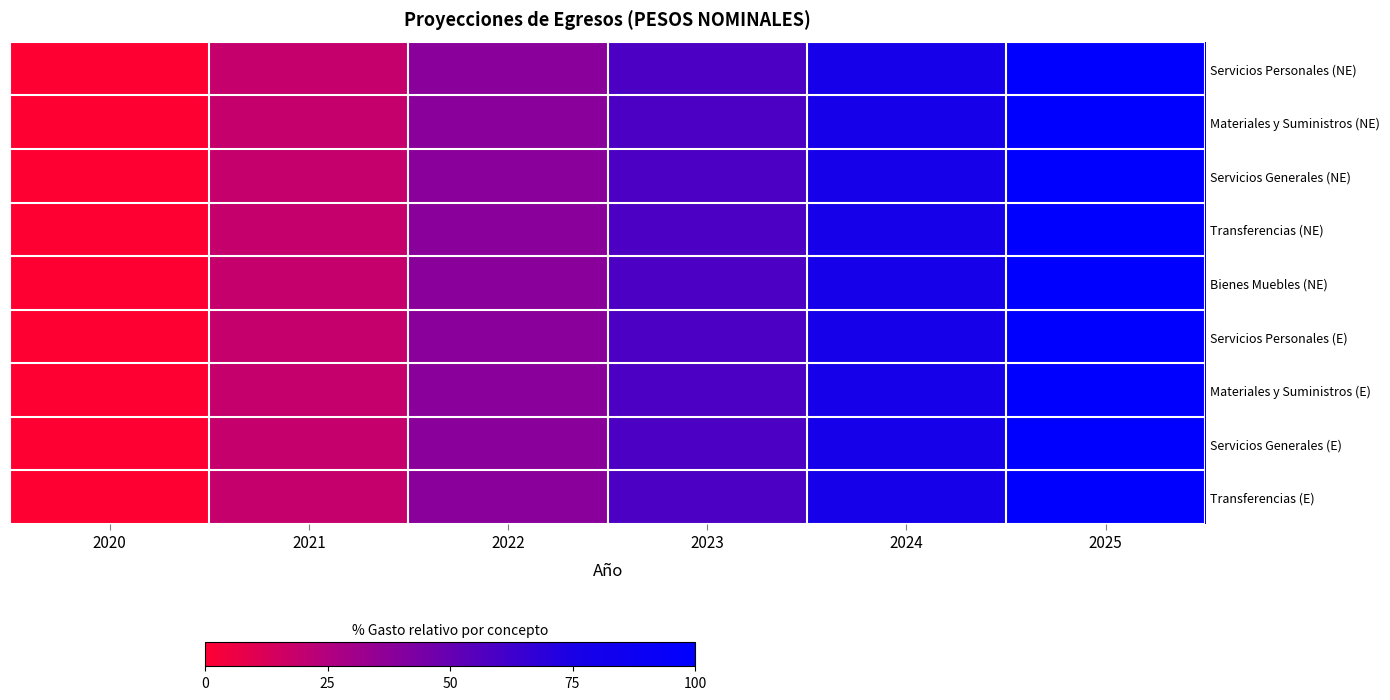

Rank the series by their maximum value, from highest to lowest.

Servicios Personales (NE), Materiales y Suministros (NE), Servicios Generales (NE), Transferencias (NE), Bienes Muebles (NE), Servicios Personales (E), Materiales y Suministros (E), Servicios Generales (E), Transferencias (E)